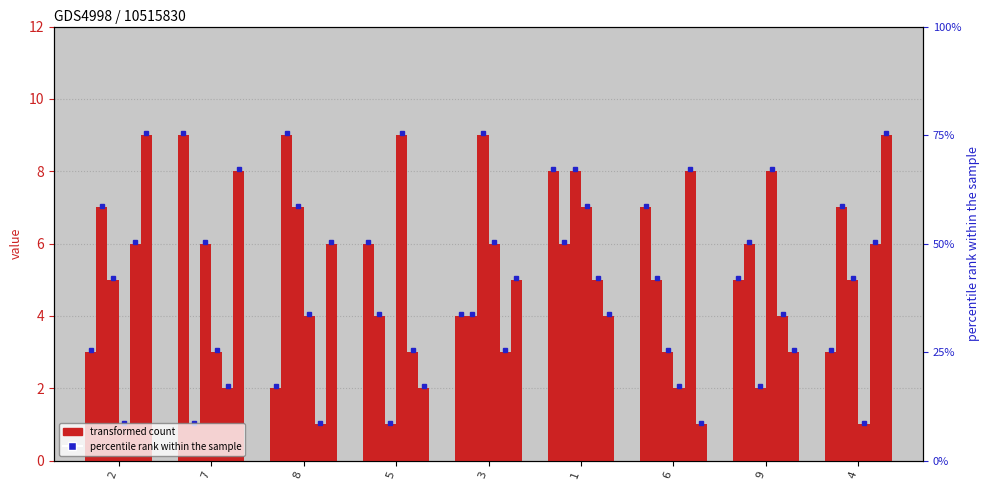

What is the label of the 8th bar from the left?

9